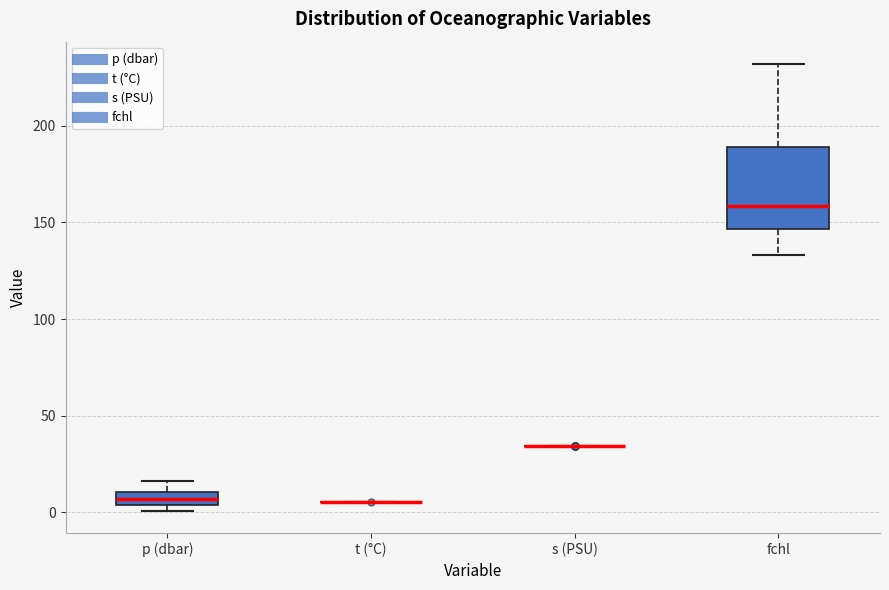

Where is the upper edge of the box for p (dbar) on the y-axis? The values are not printed on the chart, so give them approximately, as read against the axis.

10